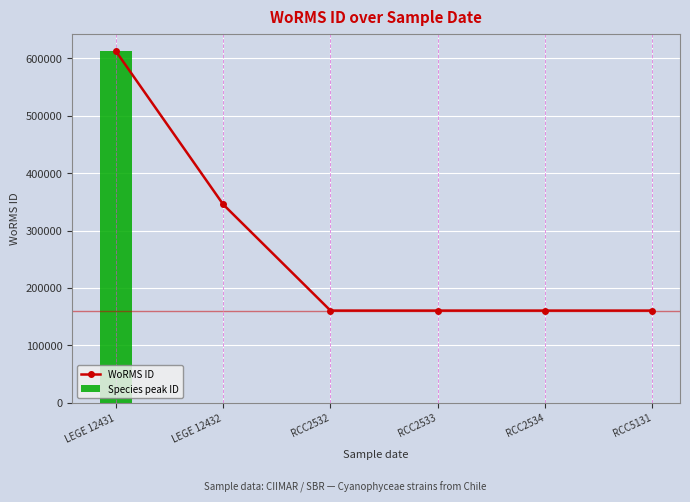

The chart shows a value of 160572 at RCC2532. True or false?

True